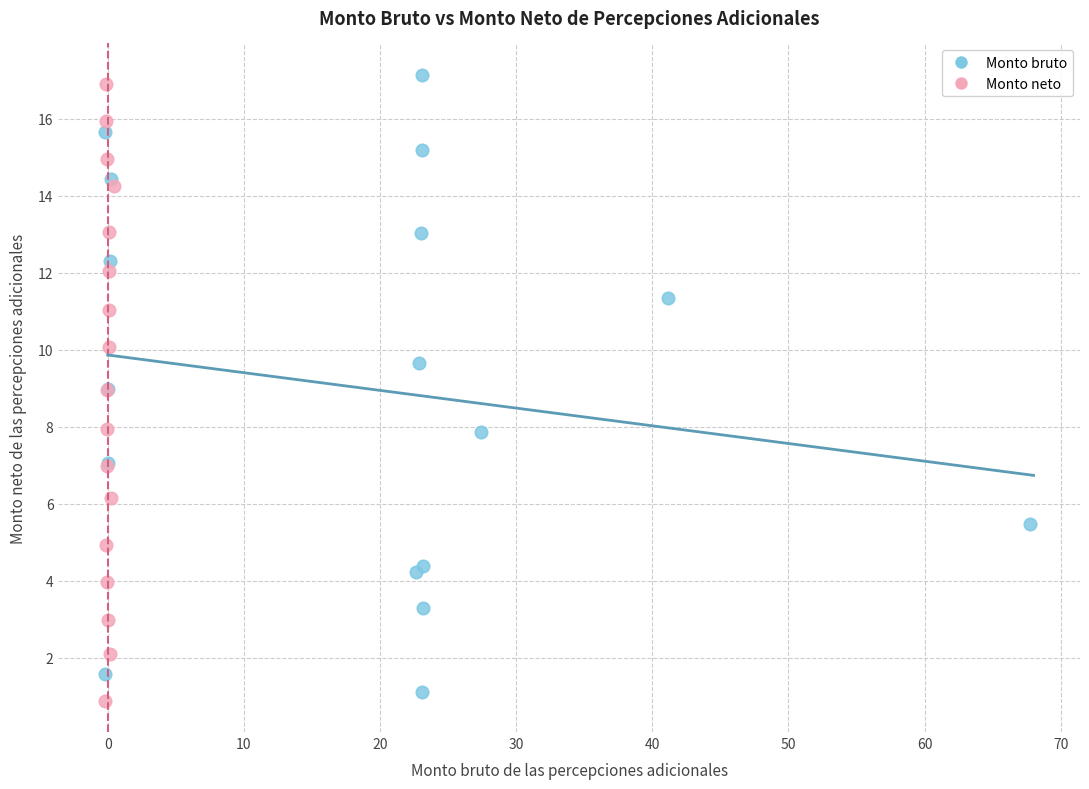

Which series reaches the minimum Y coordinate?

Monto neto